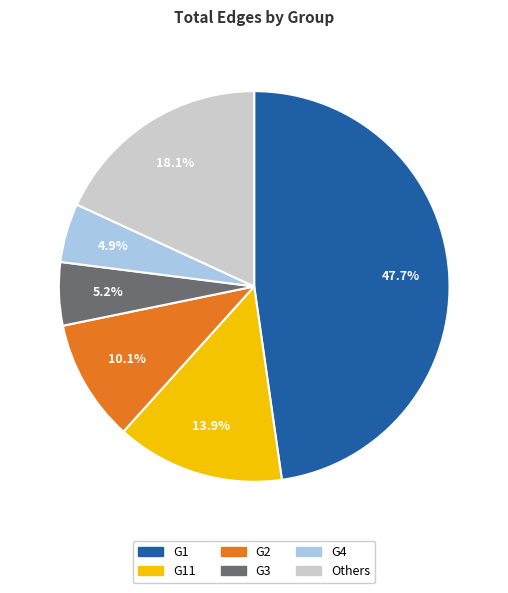

What is the largest slice in the pie chart?

G1